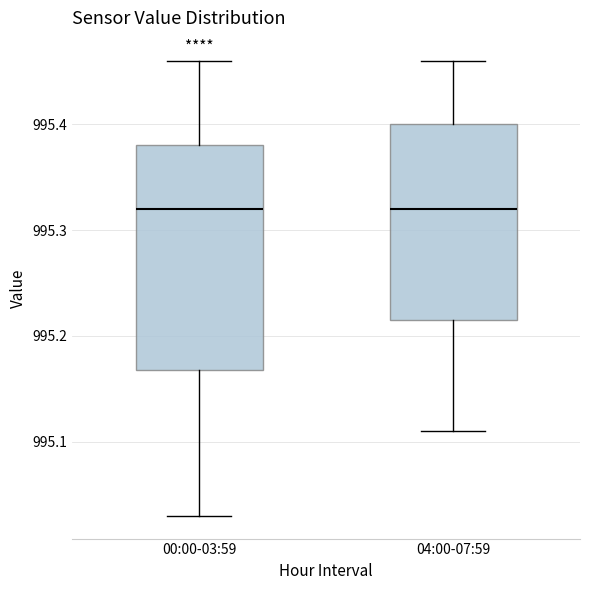

Comparing the boxes themselves (not the whiskers), which one is the tallest?

00:00-03:59